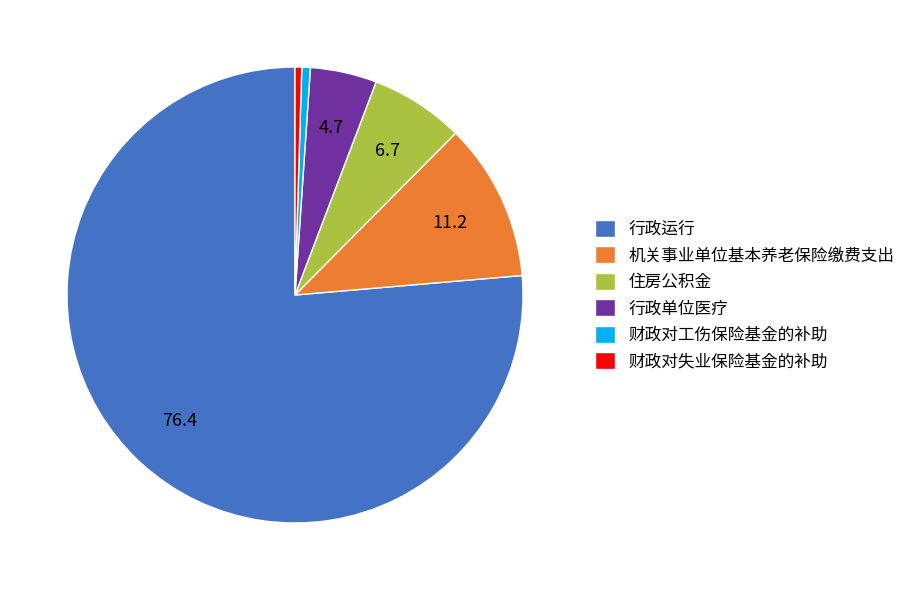

Does 财政对失业保险基金的补助 account for over 50% of the chart?

No